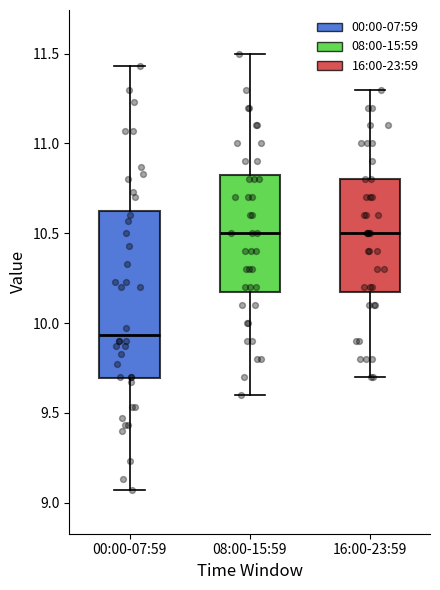

Reading left to right, read every box against the y-axis: the position of its median line, the range the box covers, and the ends of its whiskers. The values are not printed on the chart, so give them approximately, as read against the axis.

00:00-07:59: median 9.95, box 9.70 to 10.65, whiskers 9.05 to 11.45
08:00-15:59: median 10.50, box 10.20 to 10.85, whiskers 9.60 to 11.50
16:00-23:59: median 10.50, box 10.20 to 10.80, whiskers 9.70 to 11.30